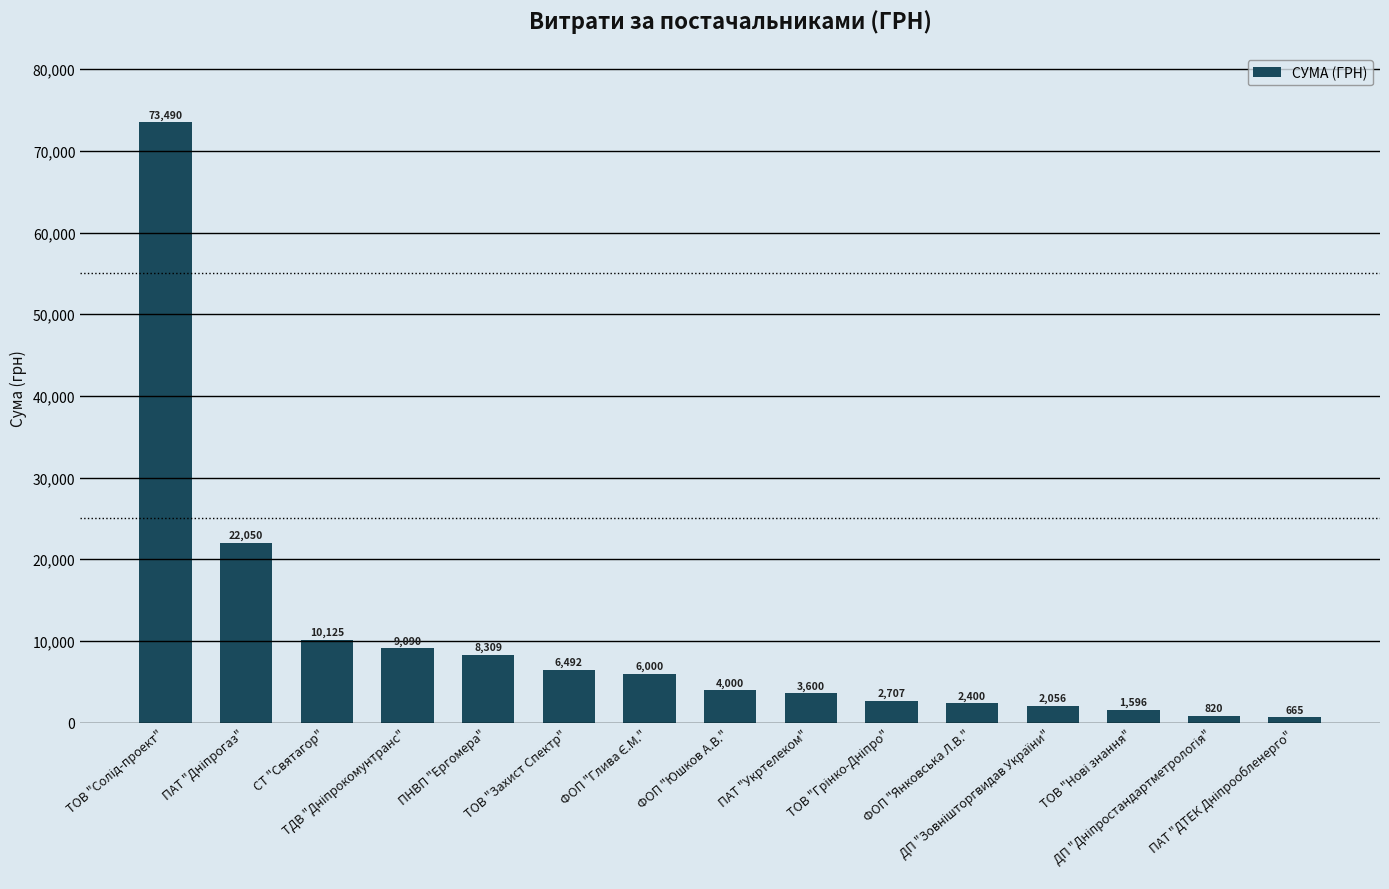

What is the greatest value displayed?

73490.0